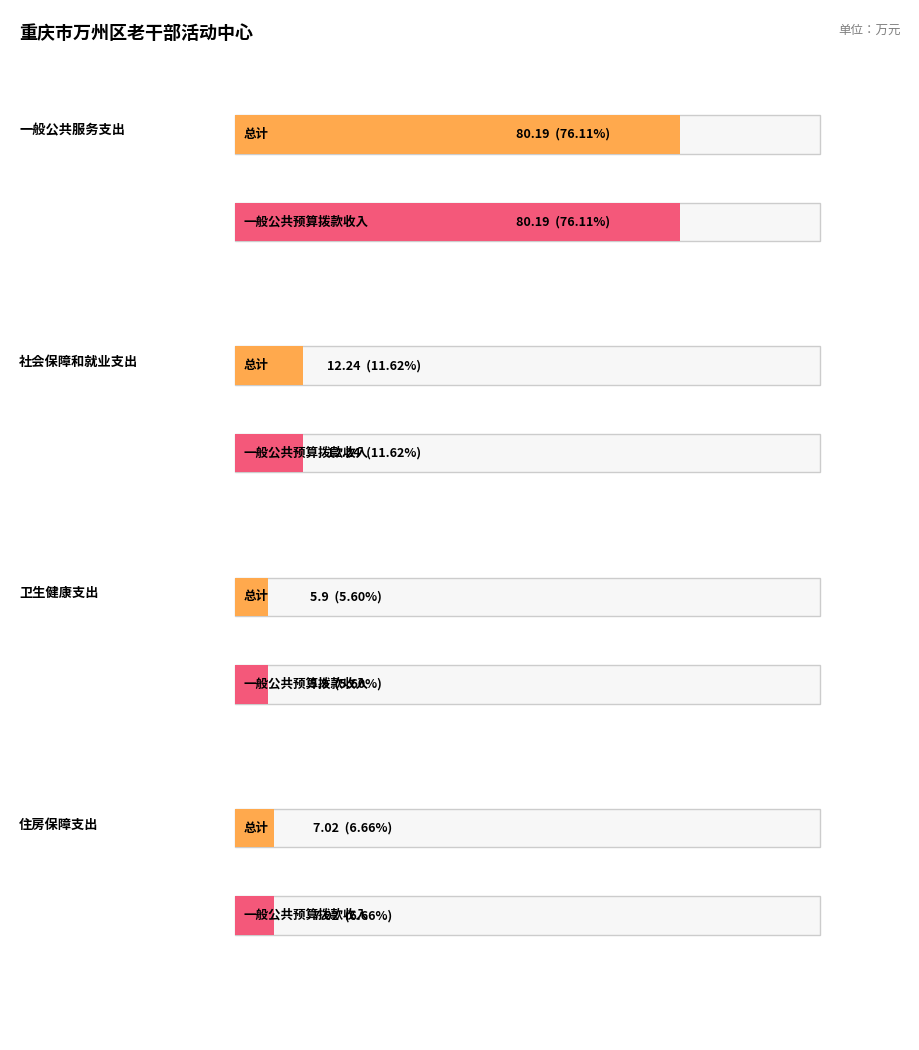

What is the value of the 总计 bar at the 4th from the left?

7.0